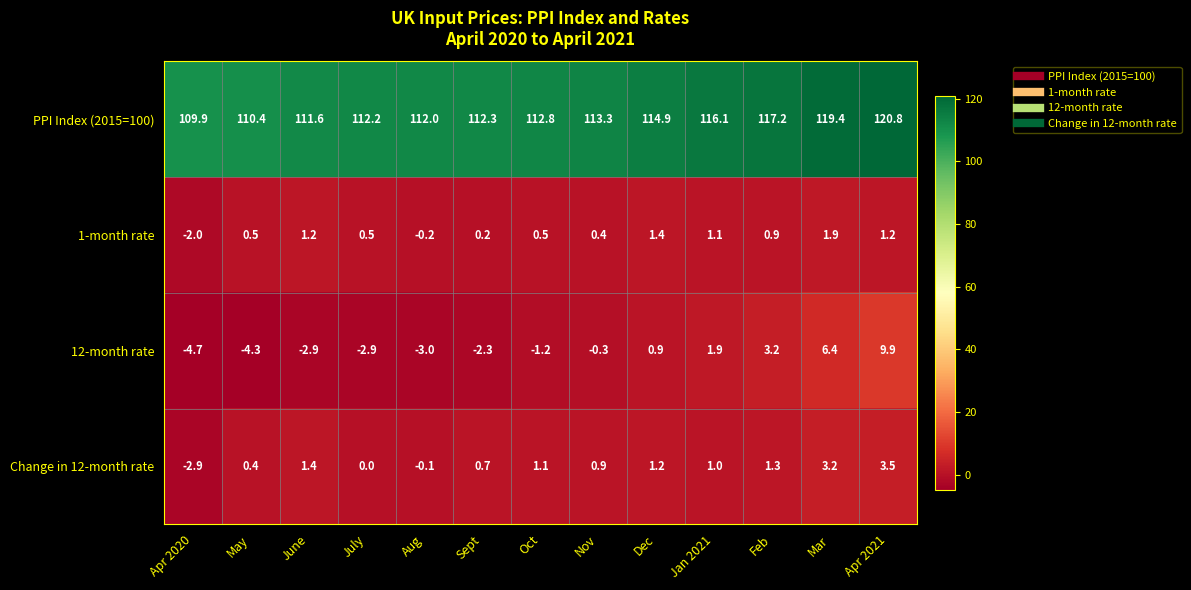

What is the difference between the maximum and second lowest values in the PPI Index (2015=100) series?

10.4